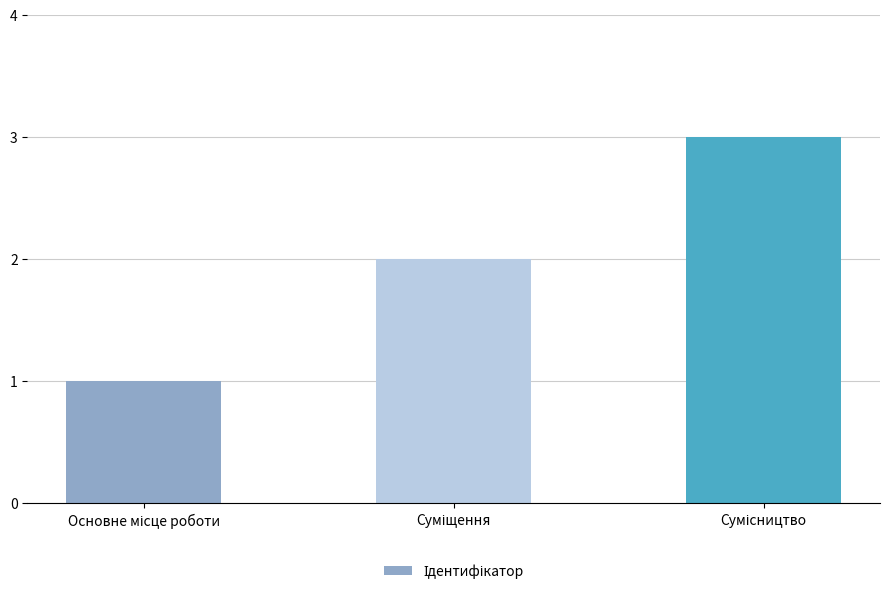

Are the bars grouped side by side (vs. stacked)?

No